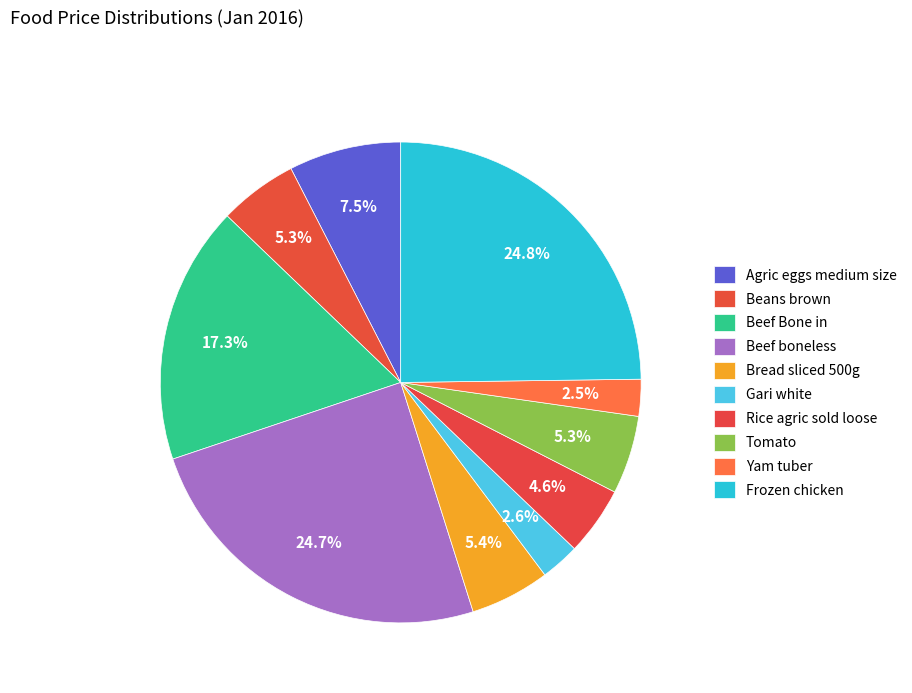

What is the change in value from Beef Bone in to Bread sliced 500g?

-539.5